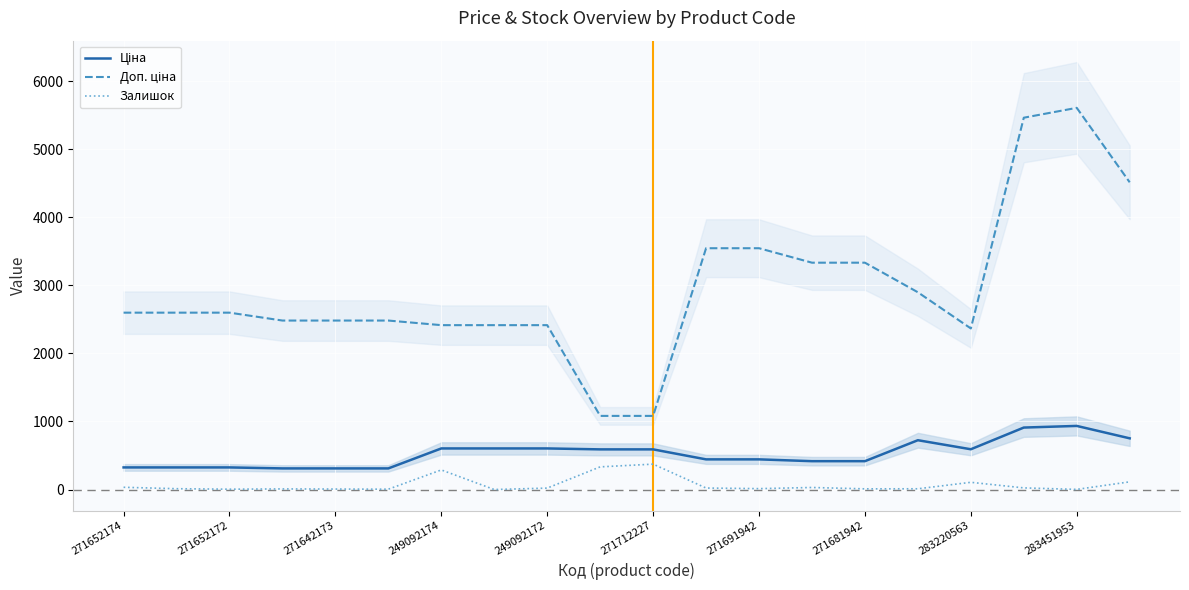

Reading left to right, extract all data points from this chart.

Ціна: 324.8	324.8	324.8	310.3	310.3	310.3	603.7	603.7	603.7	589.9	589.9	443.1	443.1	416.6	416.6	724.5	591.6	910.4	934.5	752.2
Доп. ціна: 2598.3	2598.3	2598.3	2482.4	2482.4	2482.4	2414.8	2414.8	2414.8	1081.7	1081.7	3545.0	3545.0	3332.5	3332.5	2897.8	2366.5	5462.3	5607.2	4513.3
Залишок: 33.0	12.0	5.0	9.0	7.0	5.0	288.0	0.0	21.0	333.0	373.0	22.0	13.0	30.0	10.0	11.0	106.0	24.0	2.0	113.0